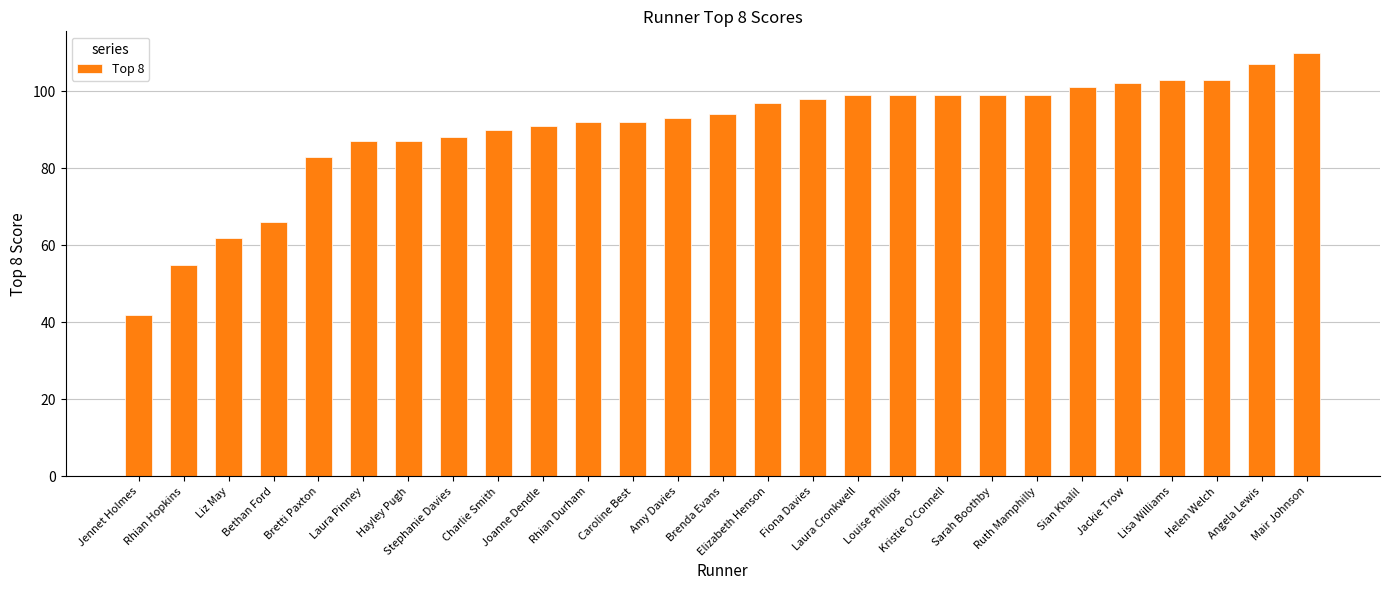

What is the label of the 15th bar from the left?

Elizabeth Henson